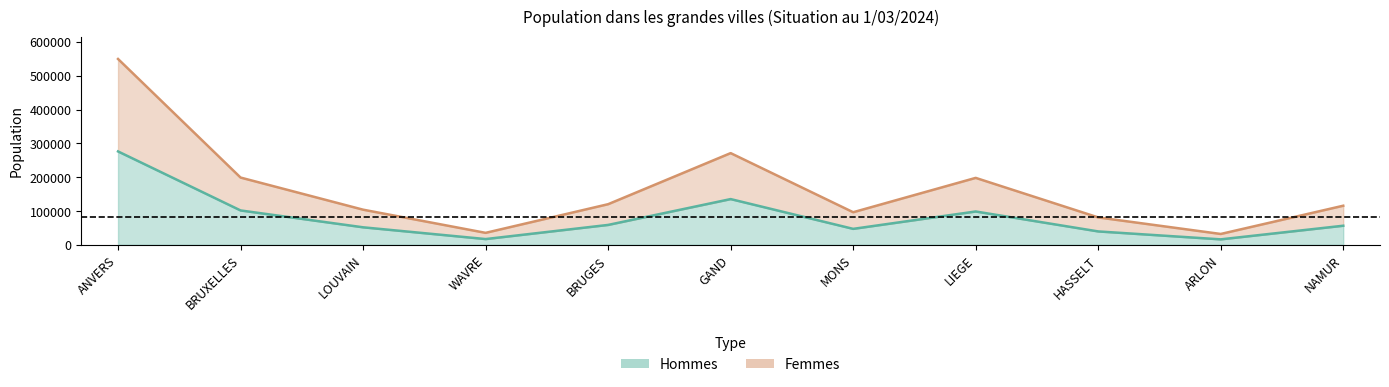

What is the value of the Femmes point at the 6th from the left?

271255